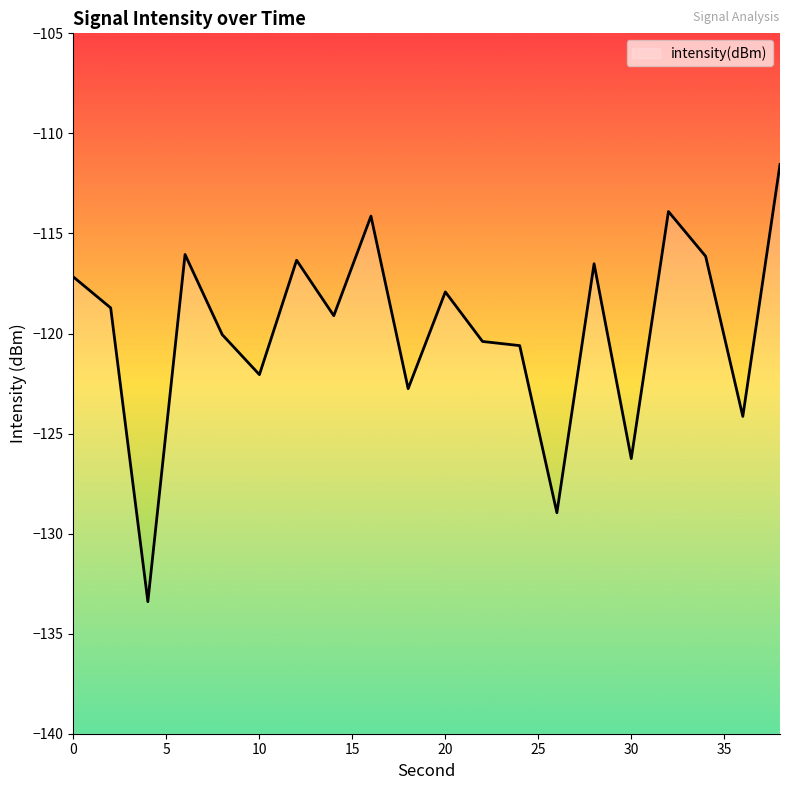

The chart shows a value of -120.6 at 24. True or false?

True